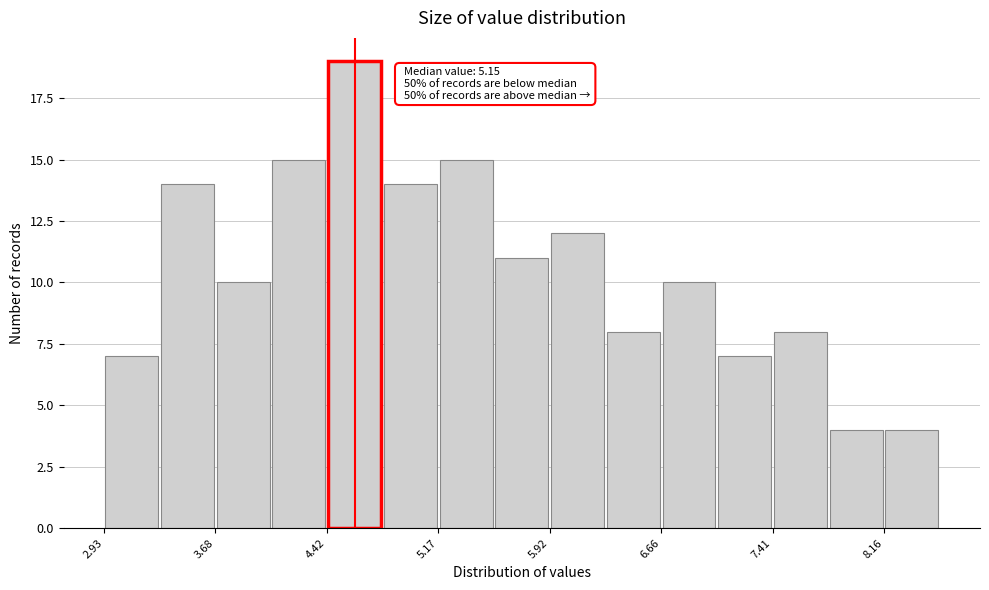

Read against the x-axis, roughly where is the centre of the tallest bar?

4.6